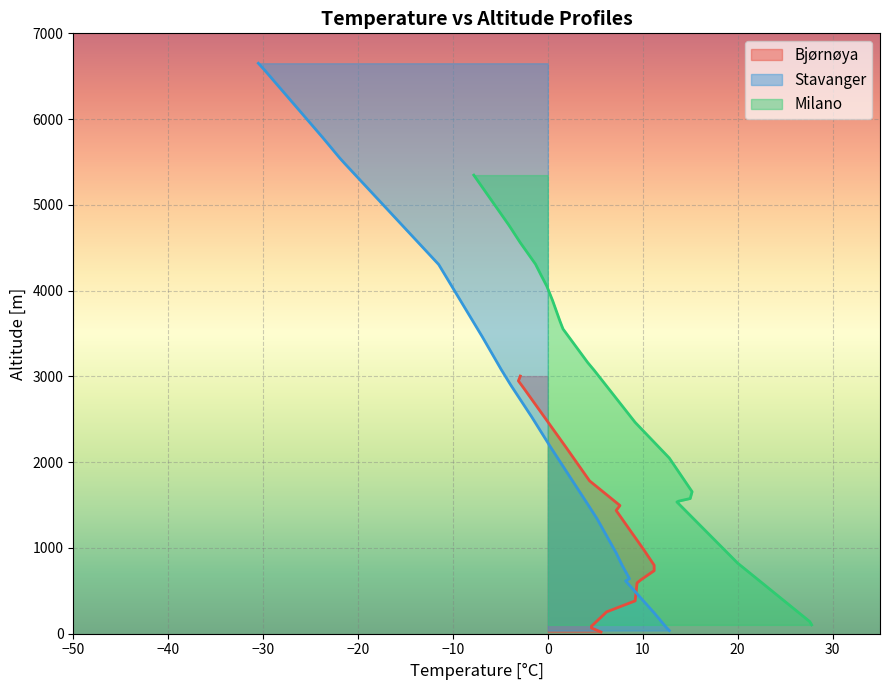

Which series has the widest spread of values?

Stavanger